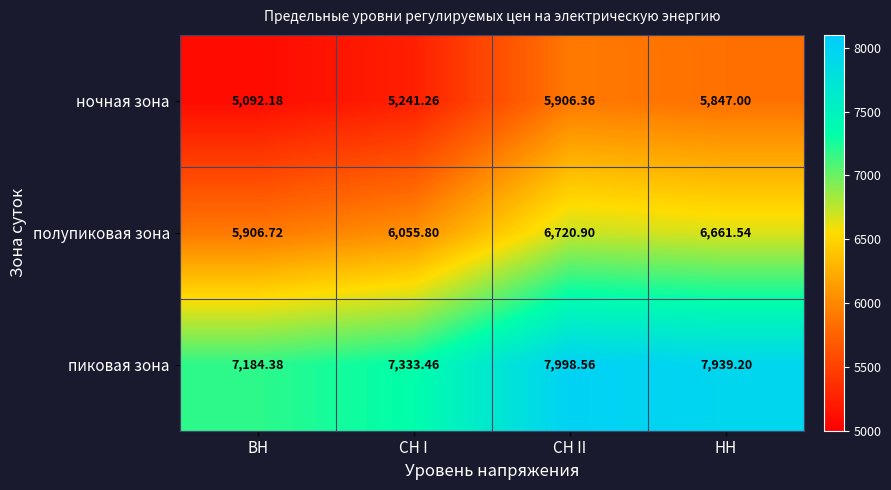

At СН II, list the series in order from smallest to largest.

ночная зона, полупиковая зона, пиковая зона